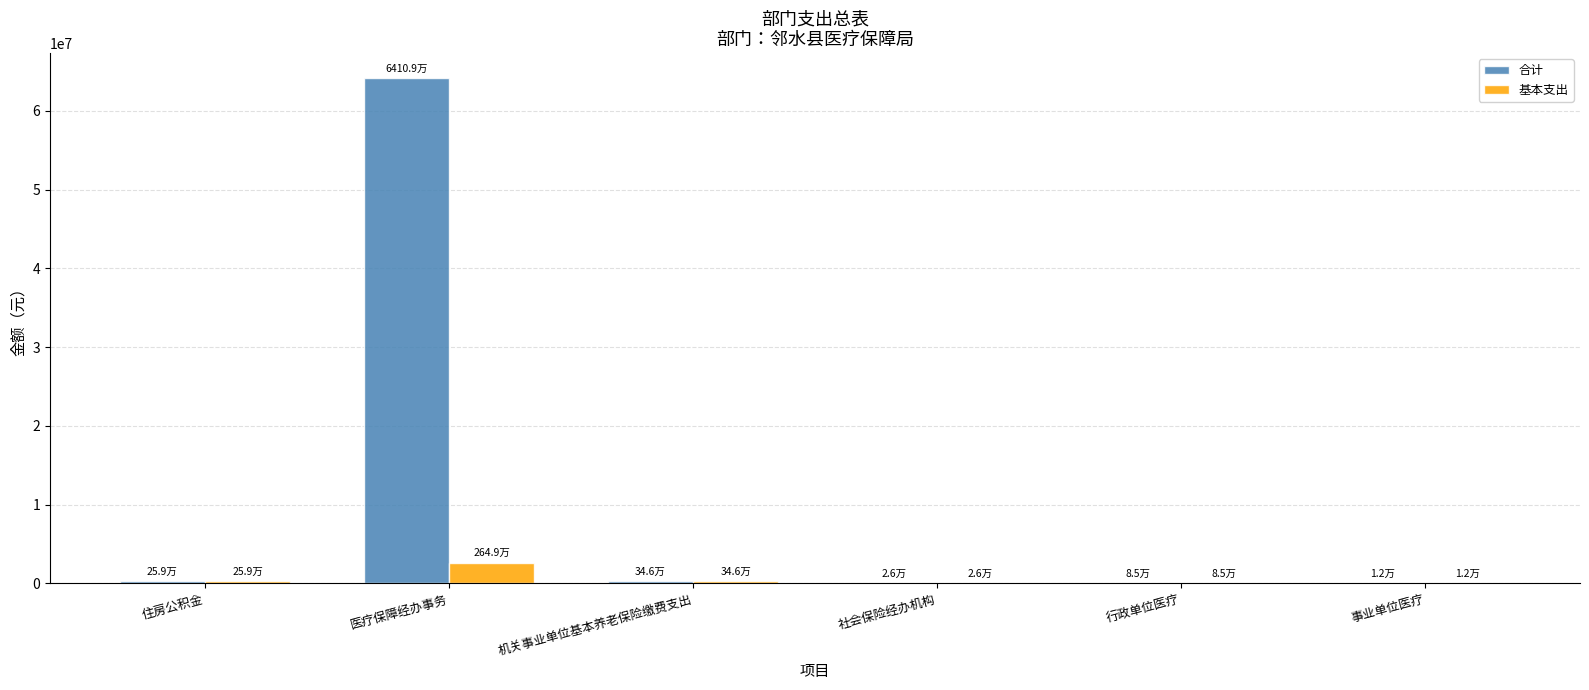

At which label is 合计 closest to 32060543?

机关事业单位基本养老保险缴费支出